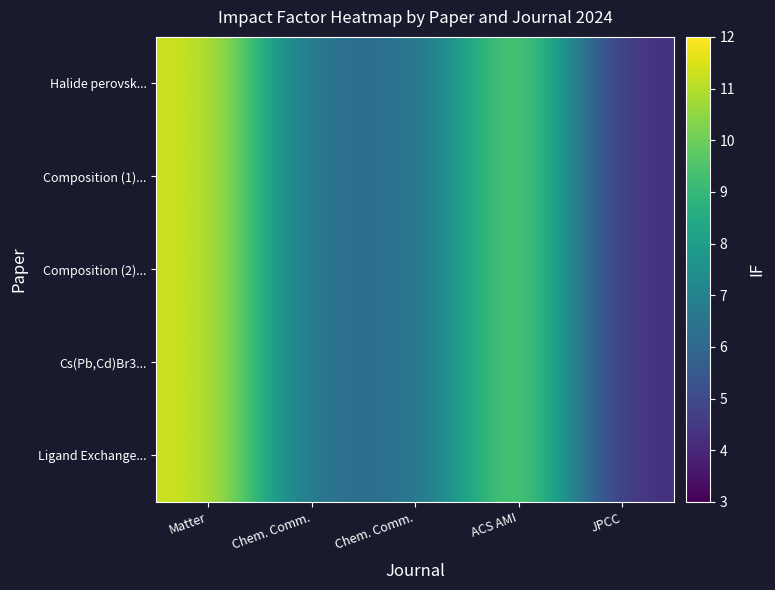

Which has a higher value, Chem. Comm. or Matter?

Matter